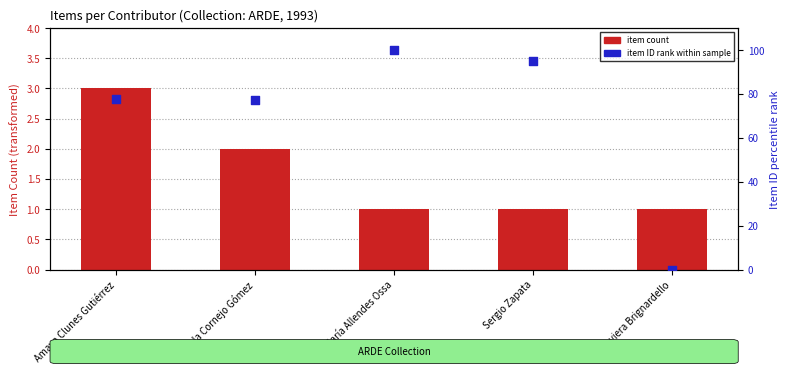

Which series has the largest total across all categories?

Item ID rank (normalized)